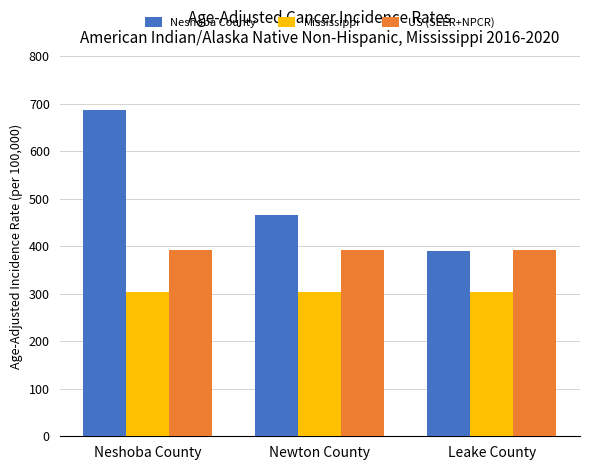

The value of Mississippi at Neshoba County is 76.2. True or false?

False